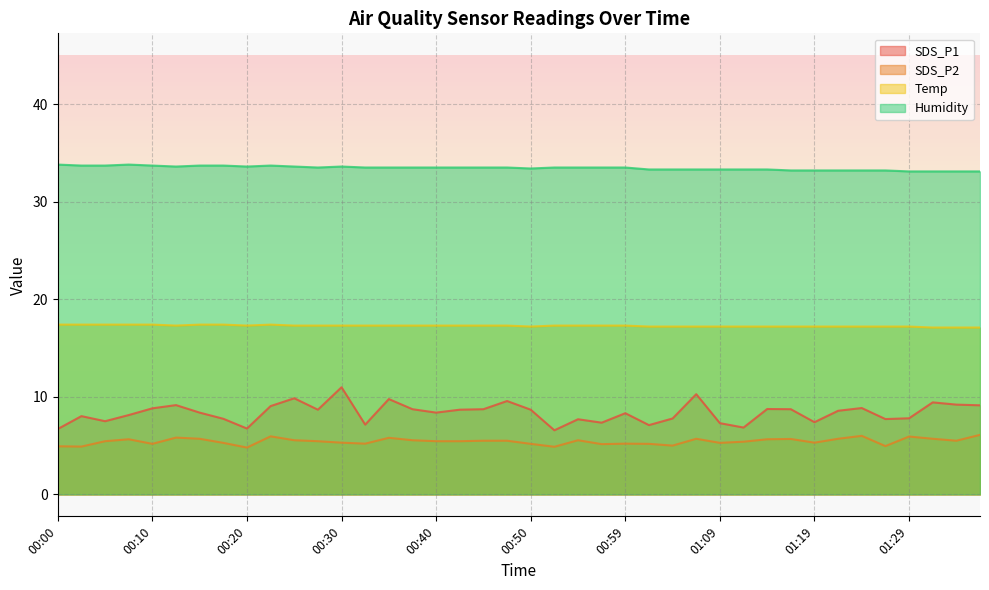

Is the value of SDS_P1 at 01:19 greater than the value of Temp at 00:18?

No